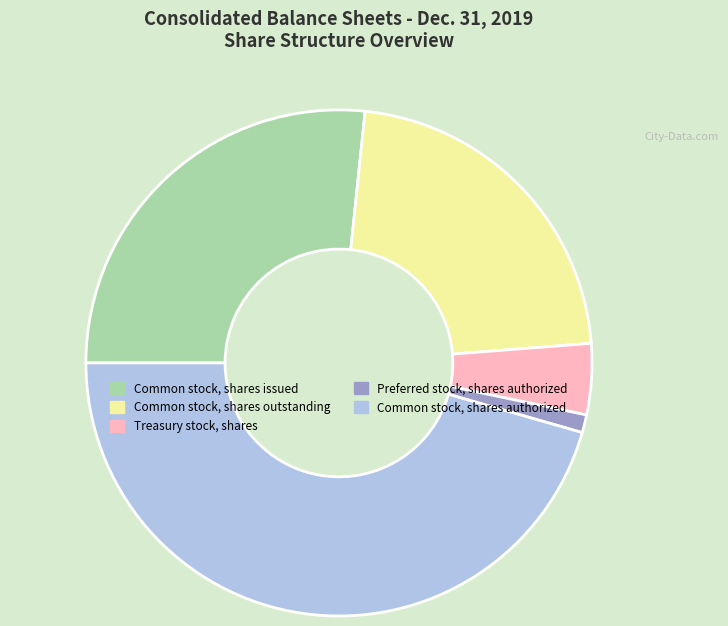

What is the largest slice in the pie chart?

Common stock, shares authorized